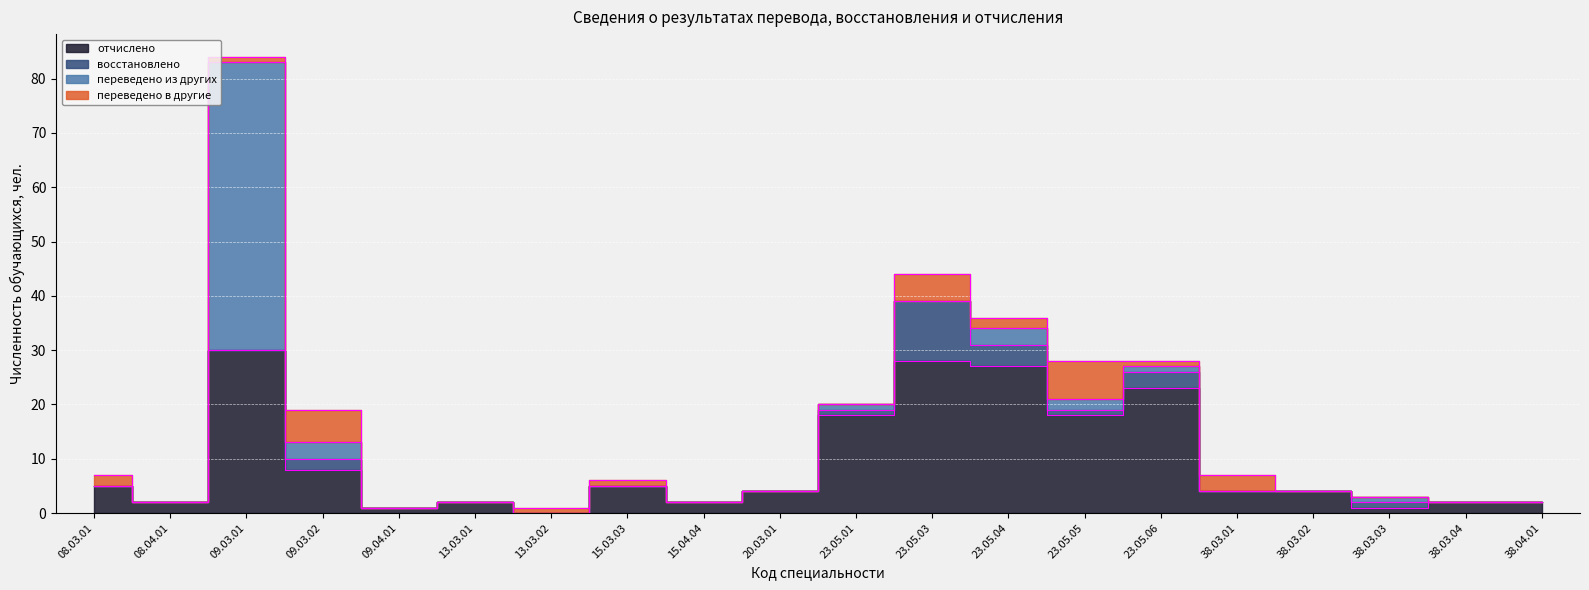

True or false: восстановлено and переведено из других intersect in this chart.

True